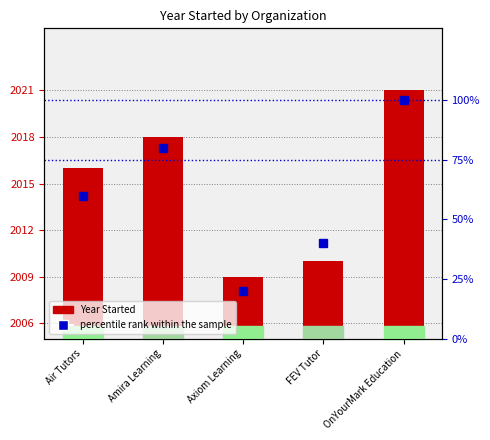

Which series has the largest total across all categories?

percentile rank within the sample